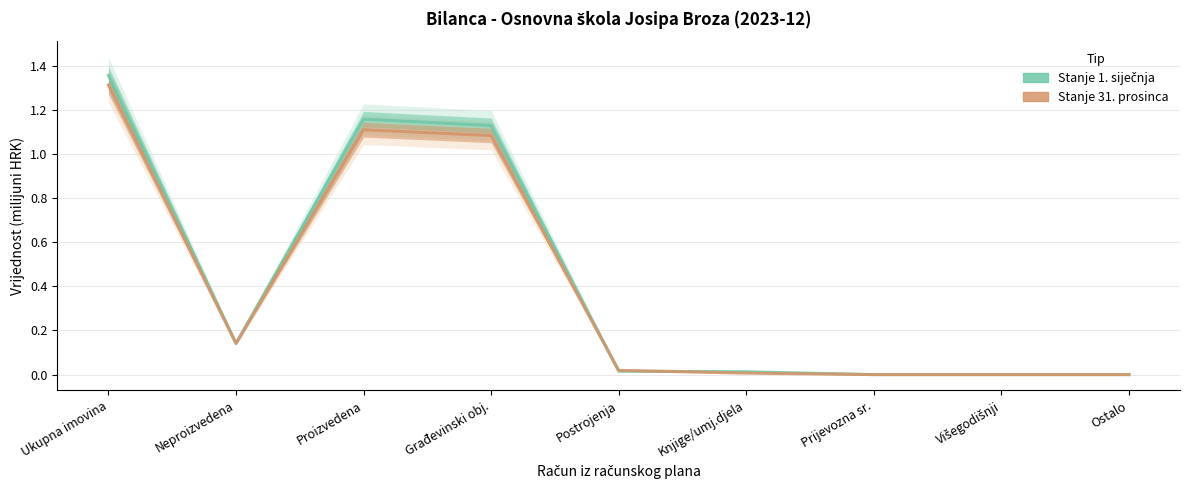

Reading left to right, what are all the values shown in this chart?

Stanje 1. siječnja: Ukupna imovina=1.4	Neproizvedena=0.1	Proizvedena=1.2	Građevinski obj.=1.1	Postrojenja=0.0	Knjige/umj.djela=0.0	Prijevozna sr.=0.0	Višegodišnji=0.0	Ostalo=0.0
Stanje 31. prosinca: Ukupna imovina=1.3	Neproizvedena=0.1	Proizvedena=1.1	Građevinski obj.=1.1	Postrojenja=0.0	Knjige/umj.djela=0.0	Prijevozna sr.=0.0	Višegodišnji=0.0	Ostalo=0.0